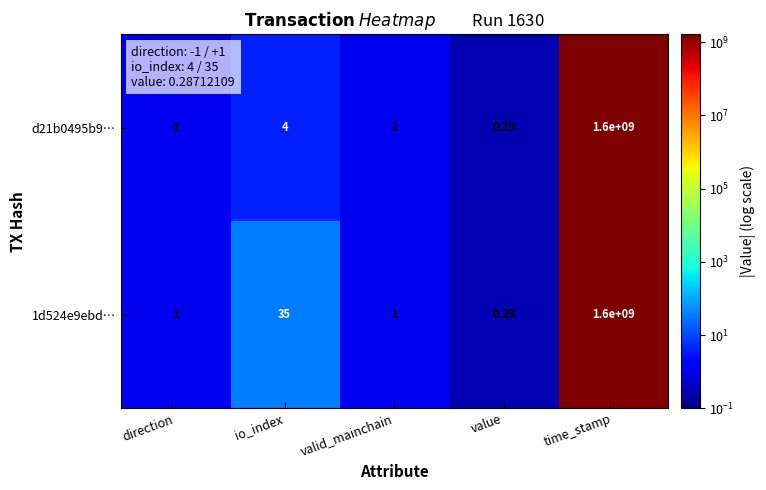

Count the number of categories in the chart.

5